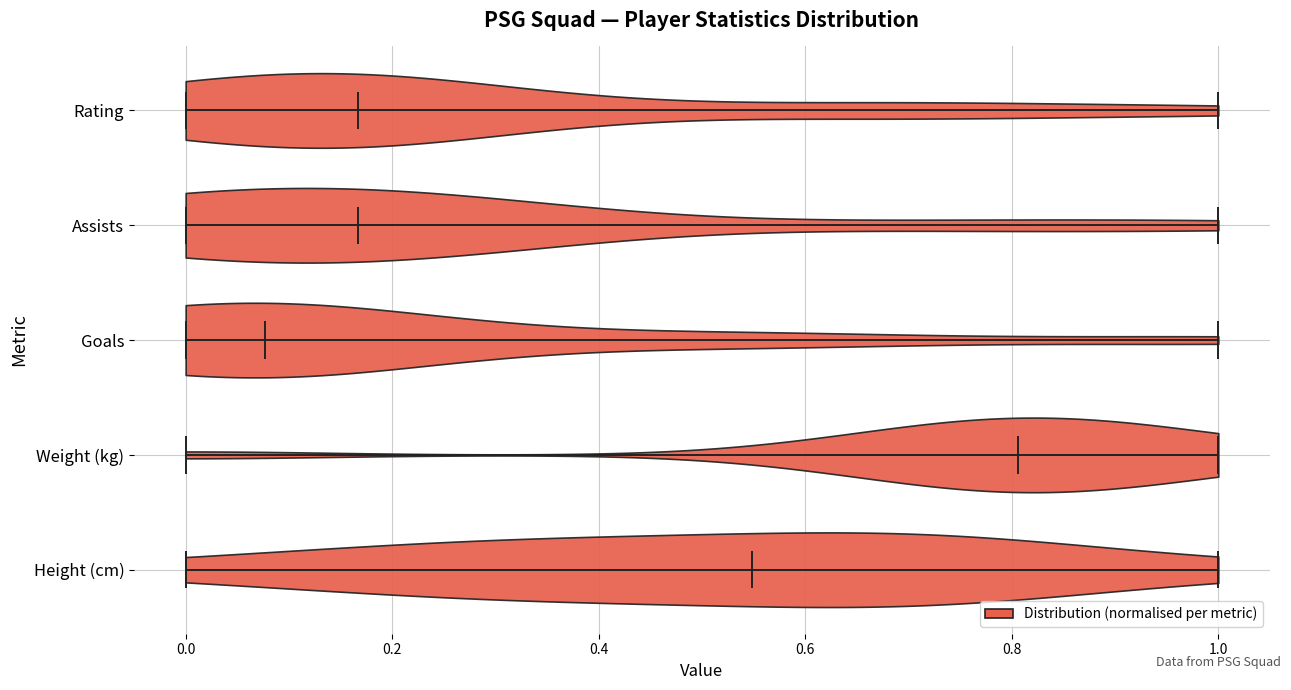

Which violin has the furthest to the right median line?

Weight (kg)